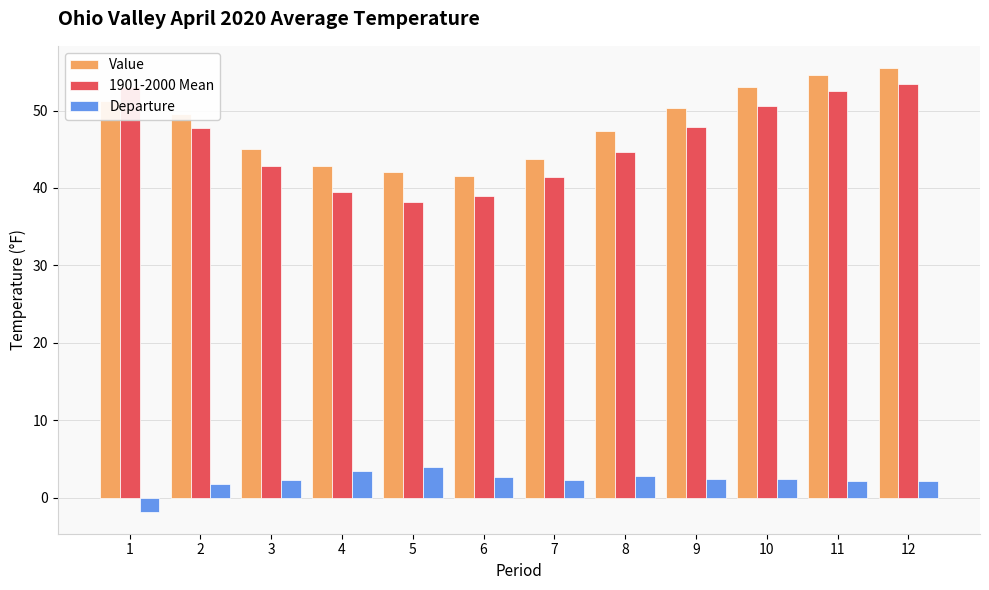

The value of Value at 3 is 45.1. True or false?

True